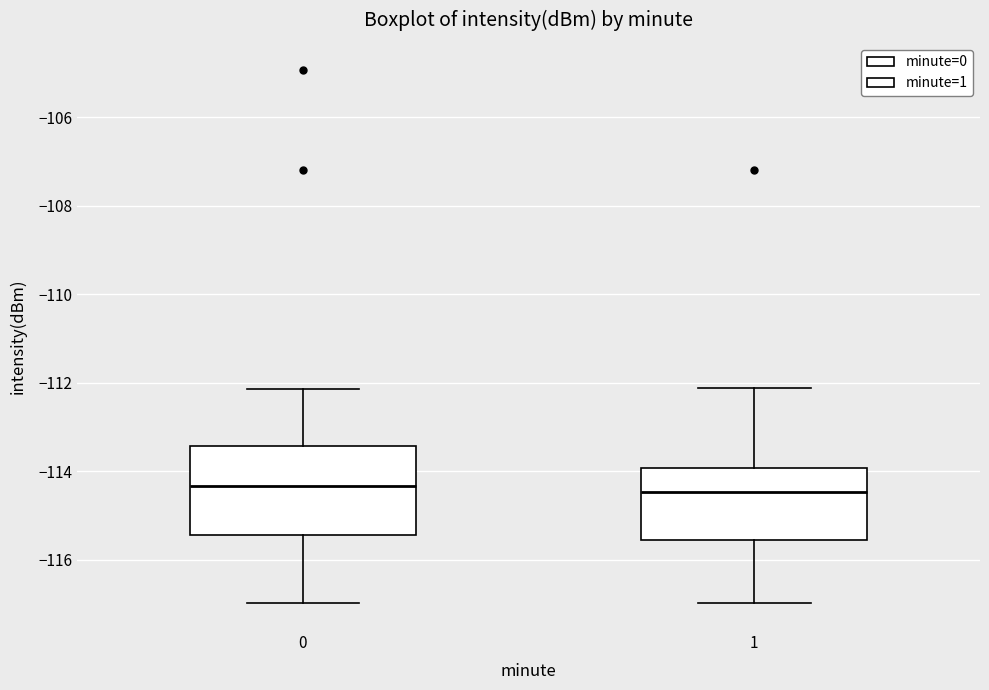

Reading left to right, read every box against the y-axis: the position of its median line, the range the box covers, and the ends of its whiskers. The values are not printed on the chart, so give them approximately, as read against the axis.

0: median -114.4, box -115.4 to -113.4, whiskers -117.0 to -112.2
1: median -114.4, box -115.6 to -114.0, whiskers -117.0 to -112.2